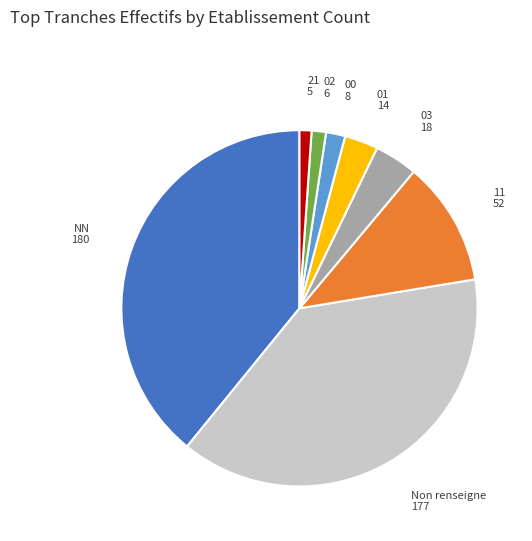

How many slices are in this pie chart?

8